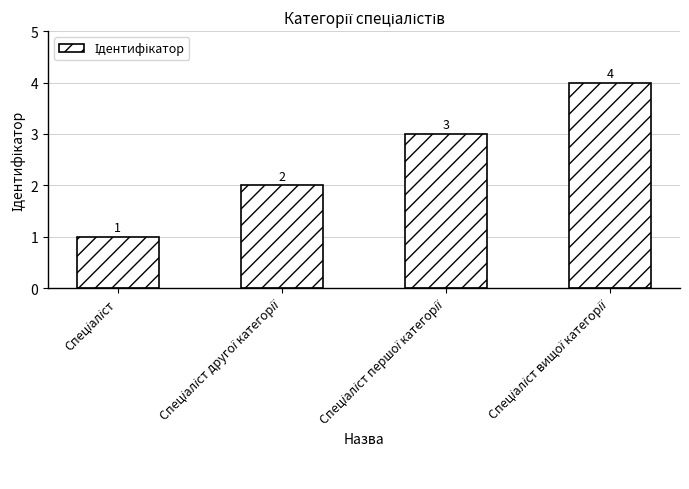

What is the maximum value shown in the chart?

4